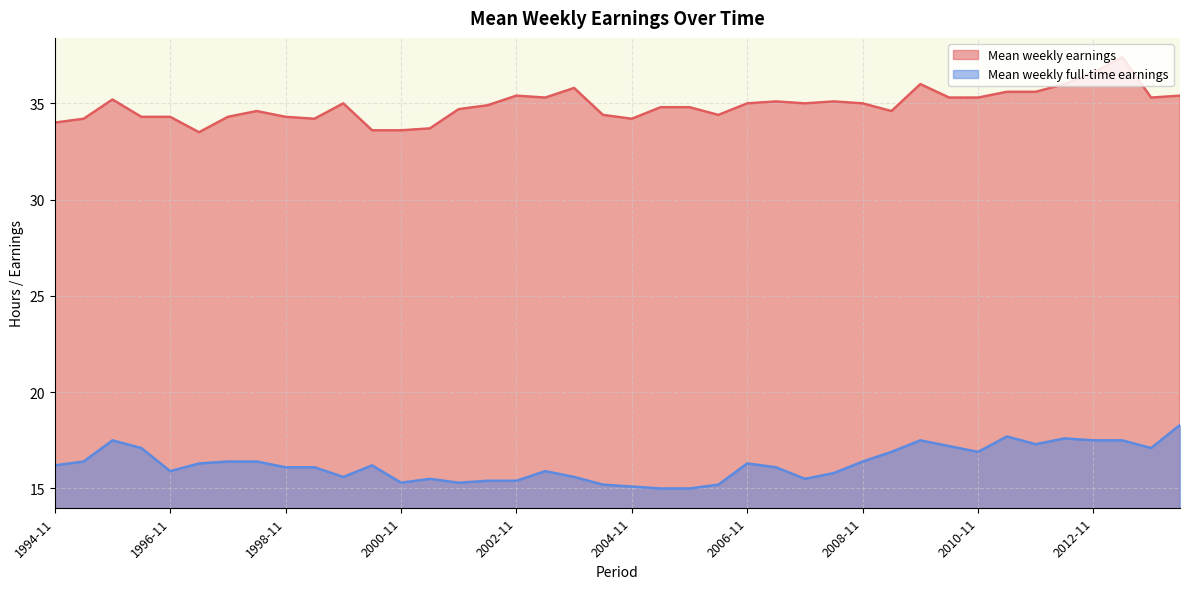

The value of Mean weekly full-time earnings at 2009-05 is 11.4. True or false?

False